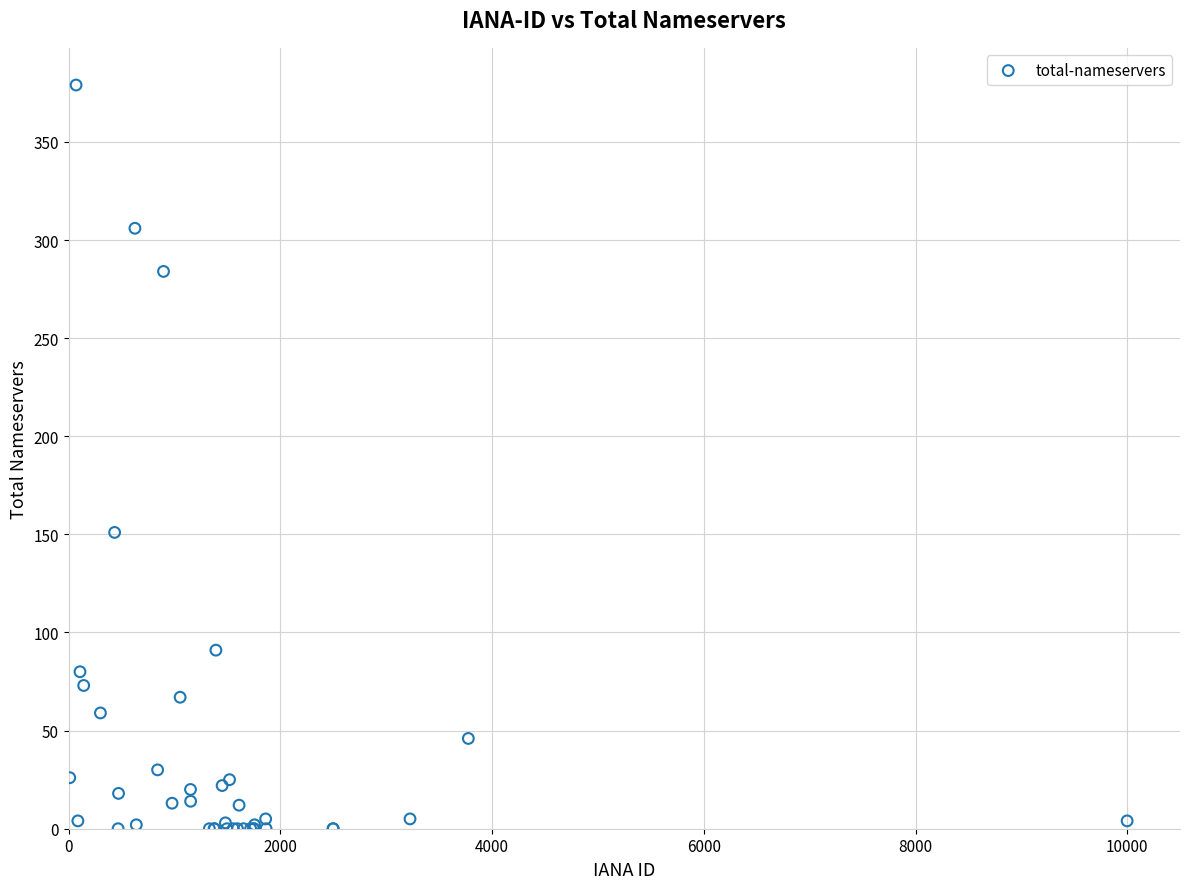

What Y value in the scatter plot is closest to 189?

151